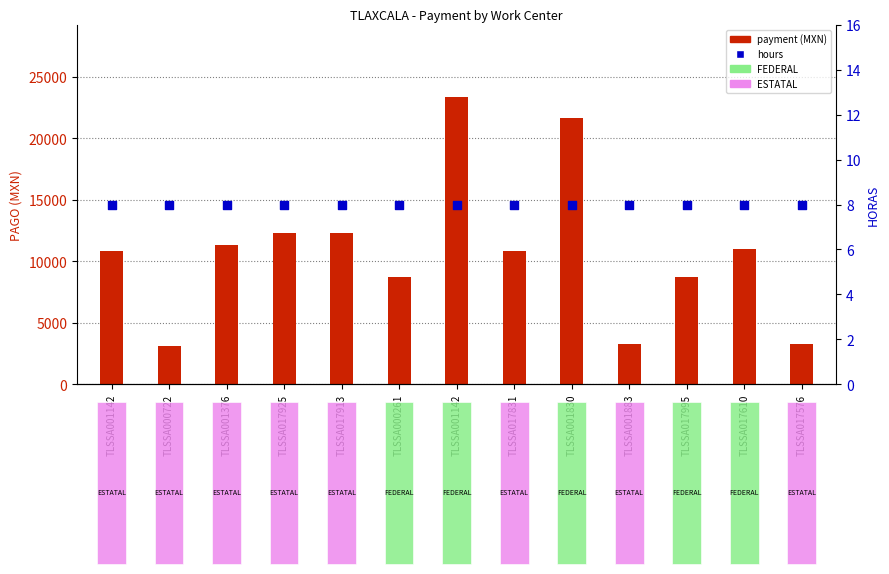

What are all the series names shown in the legend?

payment (MXN), hours